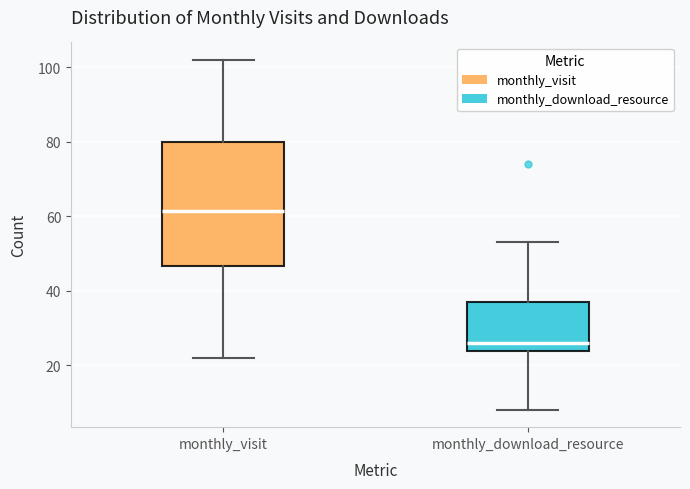

Reading left to right, read every box against the y-axis: the position of its median line, the range the box covers, and the ends of its whiskers. The values are not printed on the chart, so give them approximately, as read against the axis.

monthly_visit: median 62, box 46 to 80, whiskers 22 to 102
monthly_download_resource: median 26, box 24 to 38, whiskers 8 to 54